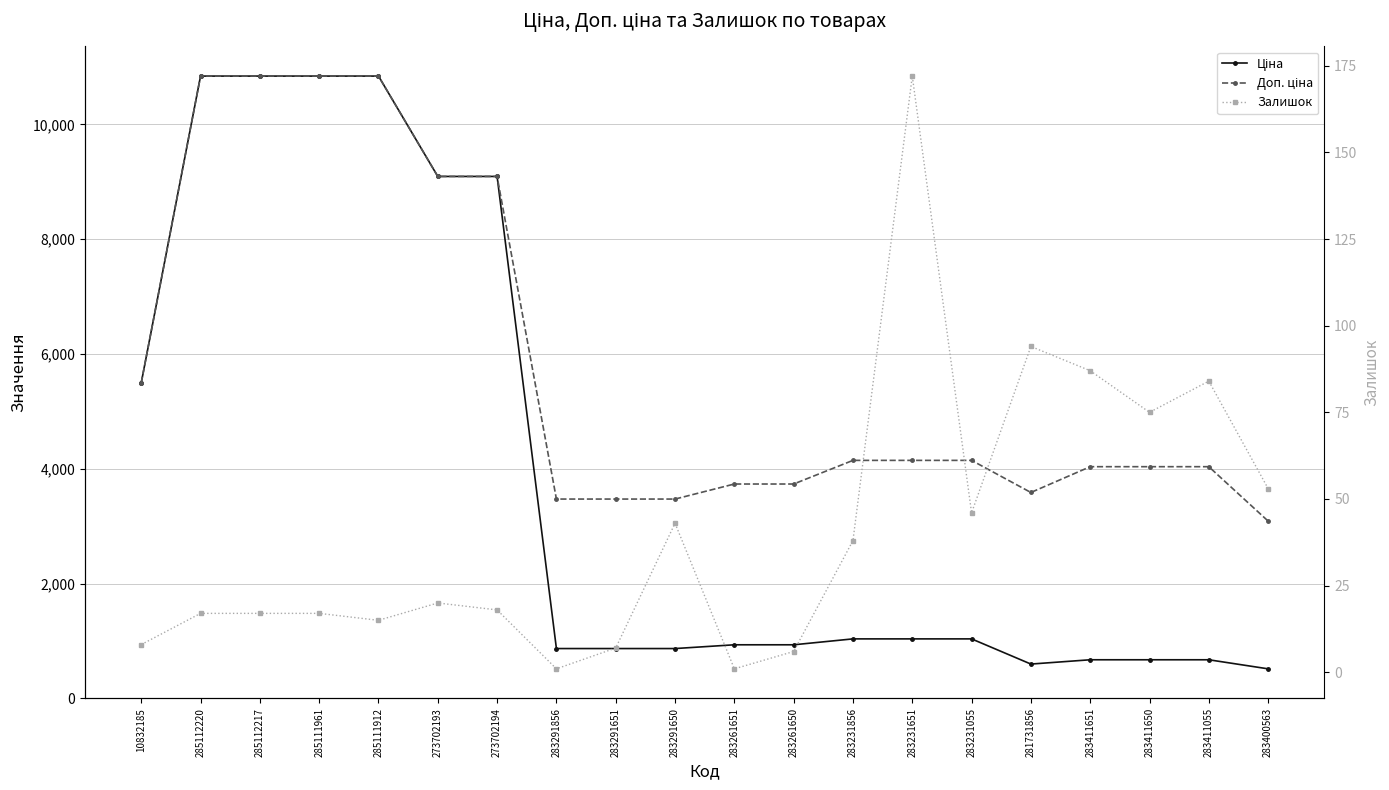

What is the difference between the Доп. ціна values at 283291856 and 273702194?

5619.9